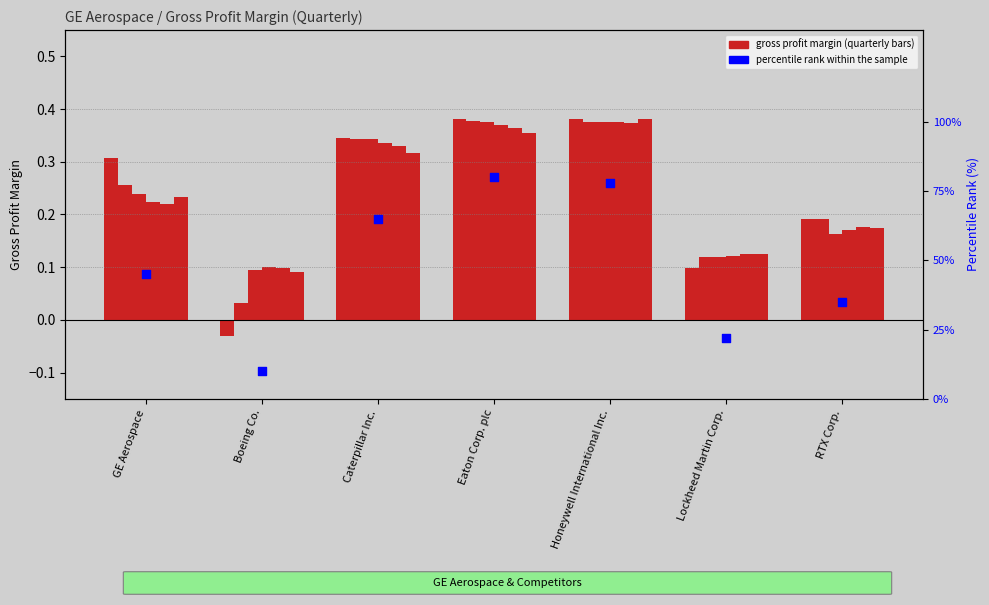

What is the change in value from Eaton Corp. plc to RTX Corp.?

-45